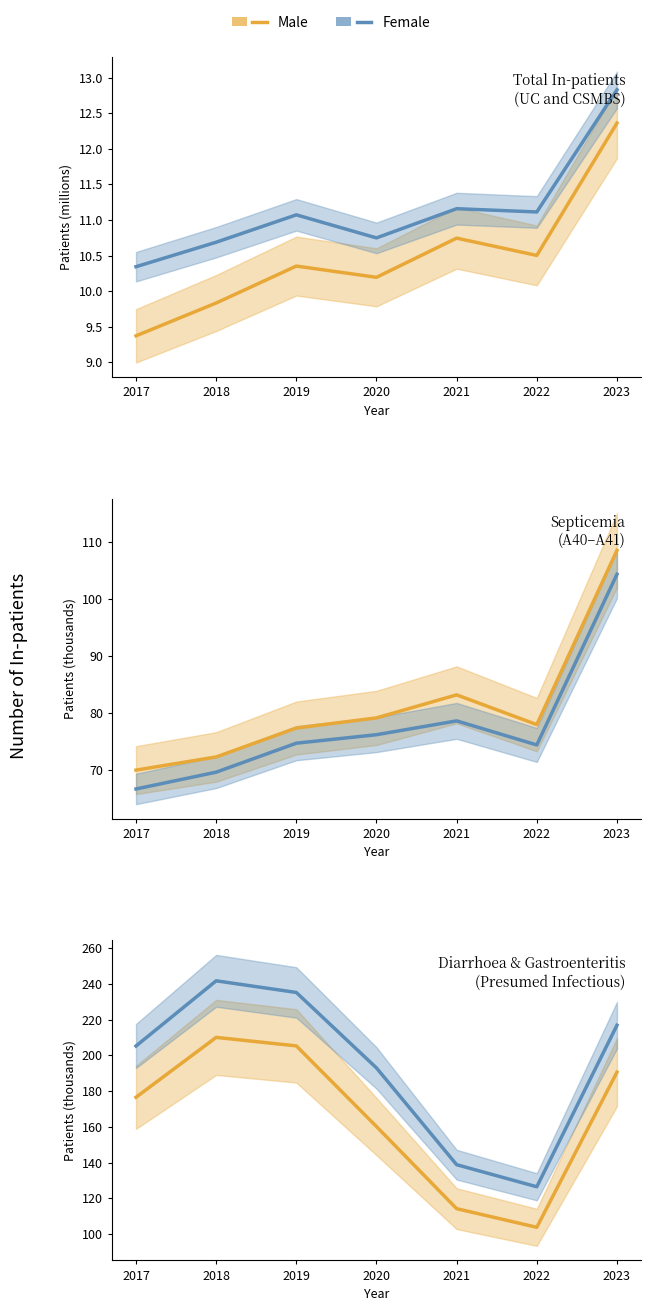

Between 2018 and 2019, which series saw the biggest shift?

Female